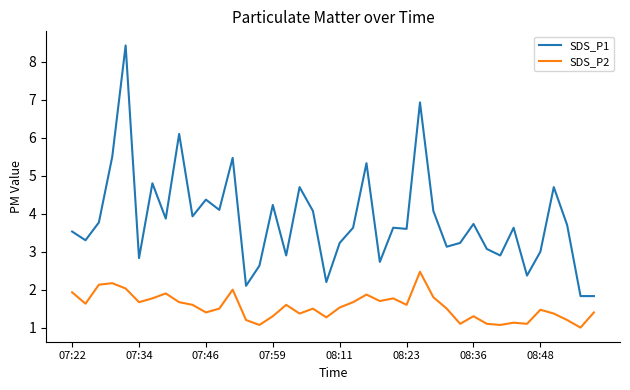

What is the maximum value for SDS_P1?

8.4